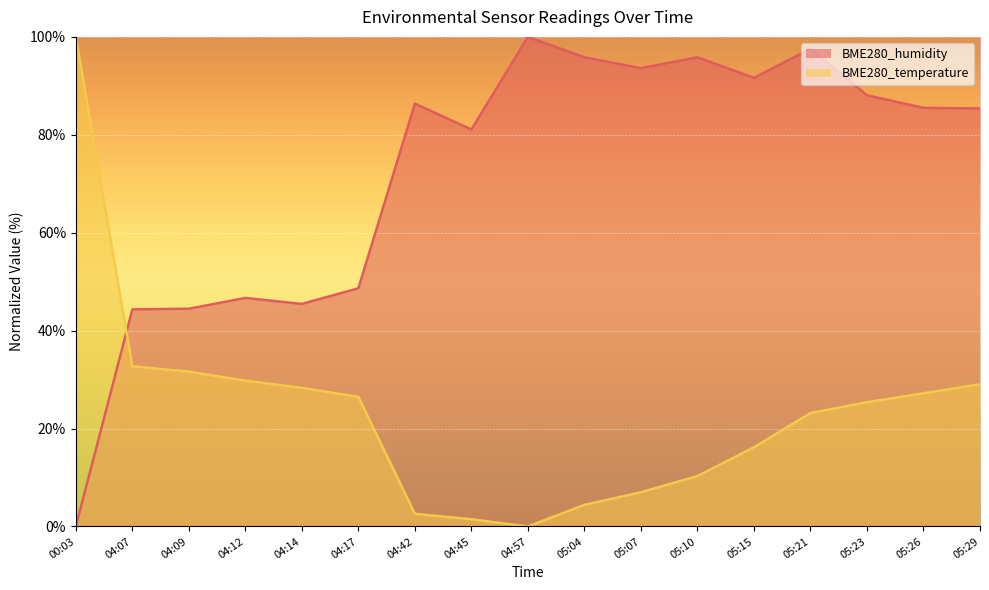

What is the greatest value displayed?

100.0